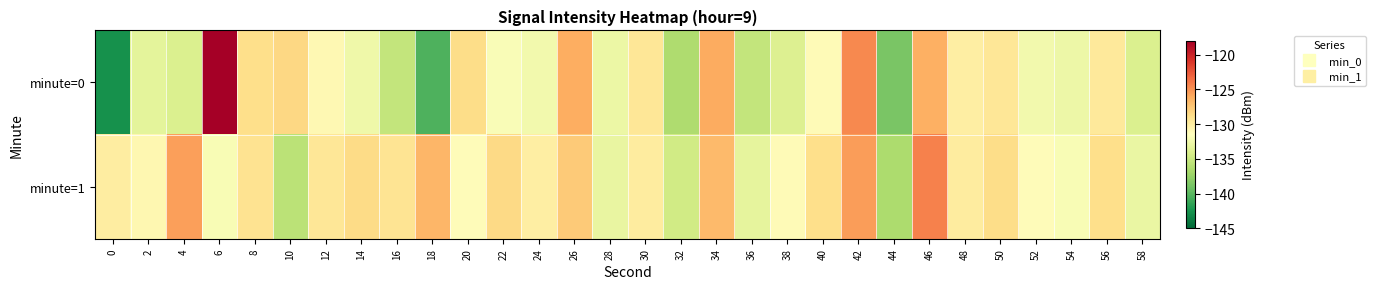

Which category has the highest value across all series?

6